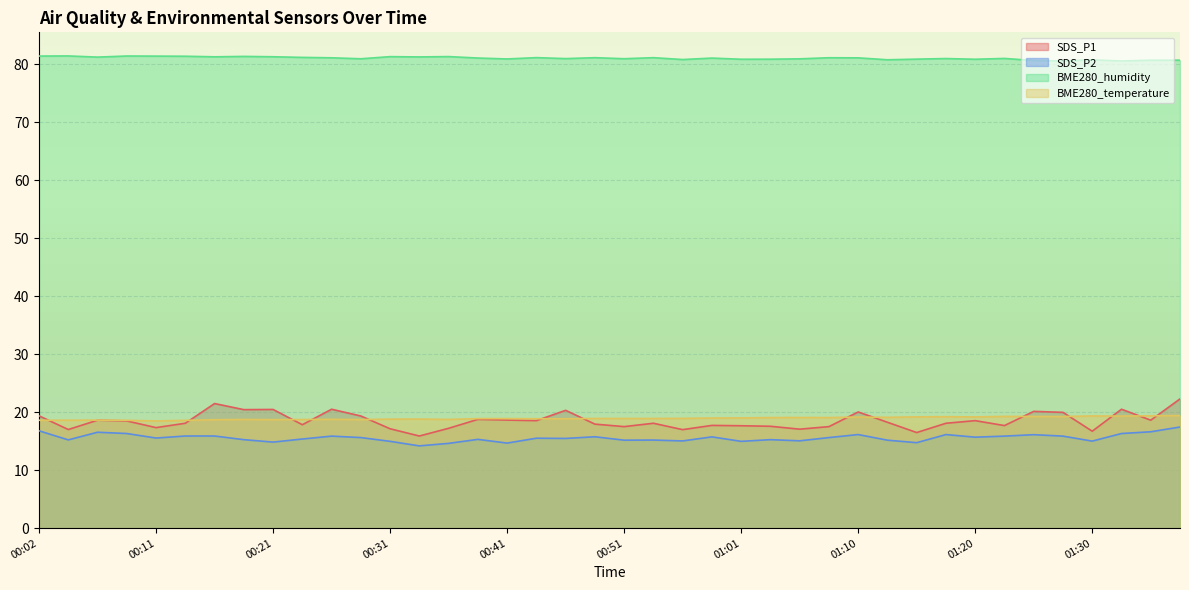

Does the chart display data point markers on the line(s)?

No